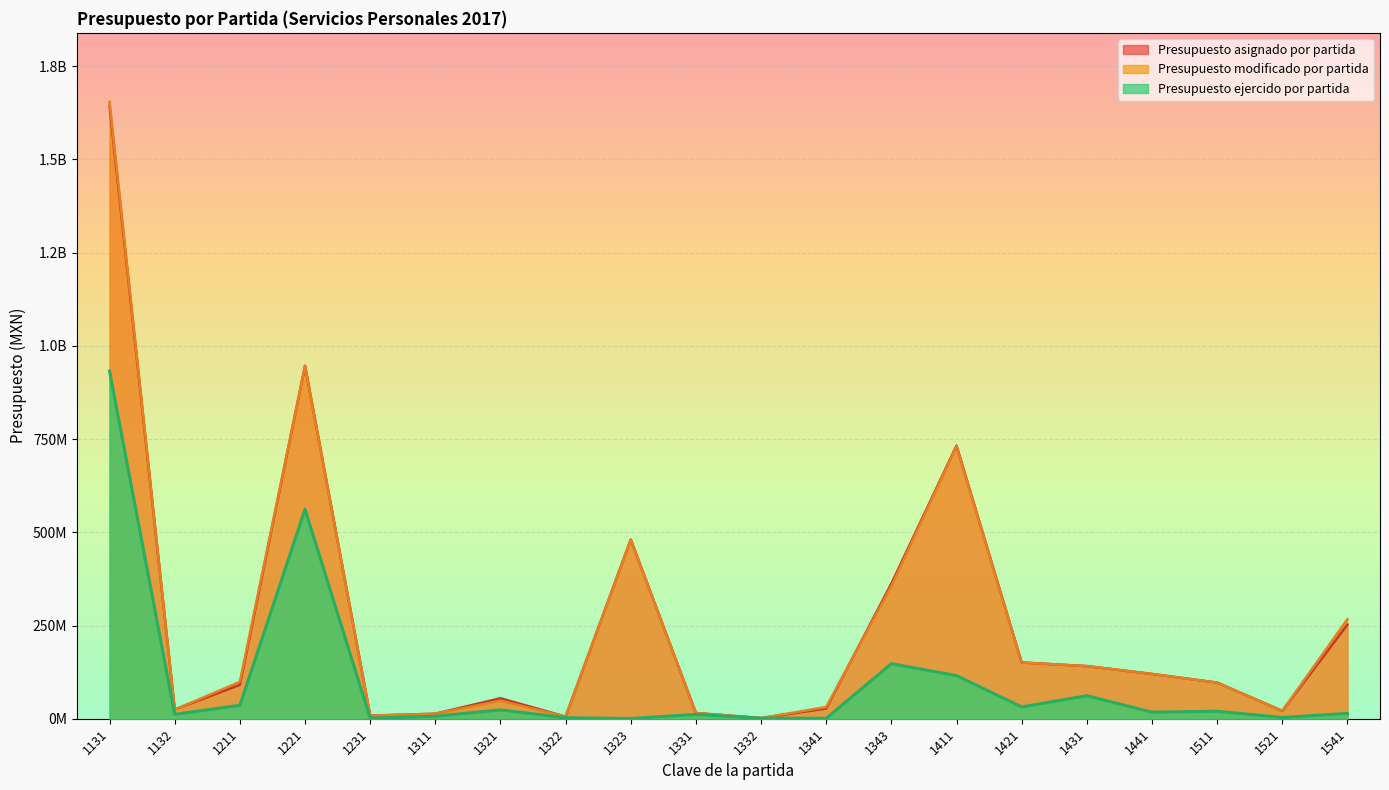

At which category does Presupuesto modificado por partida reach its first local valley?

1132